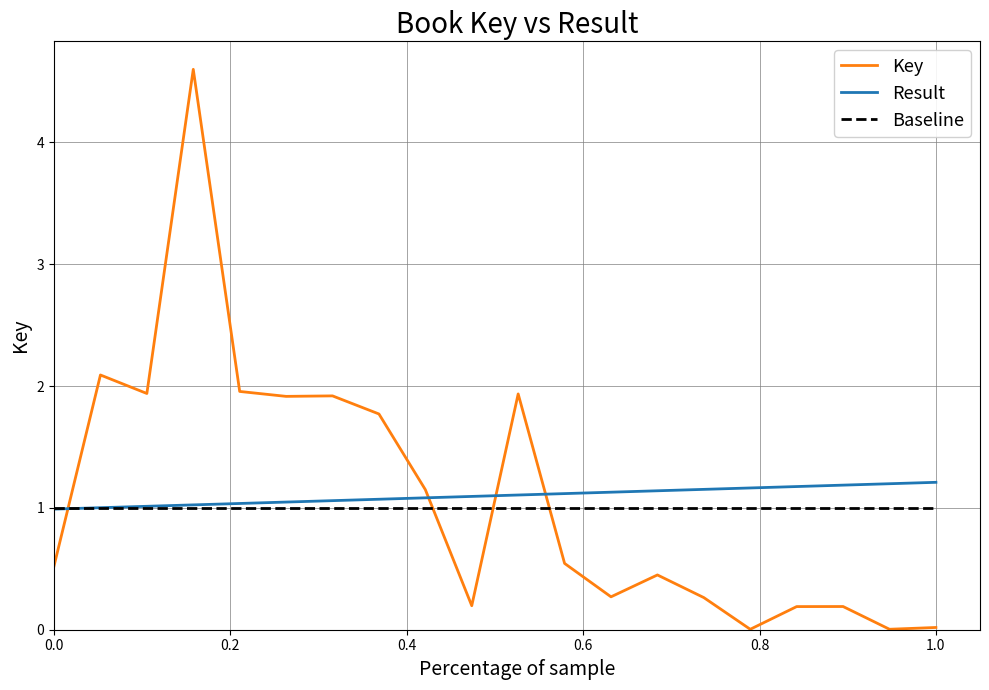

What is the difference between the second highest and minimum values in the Result series?

0.2